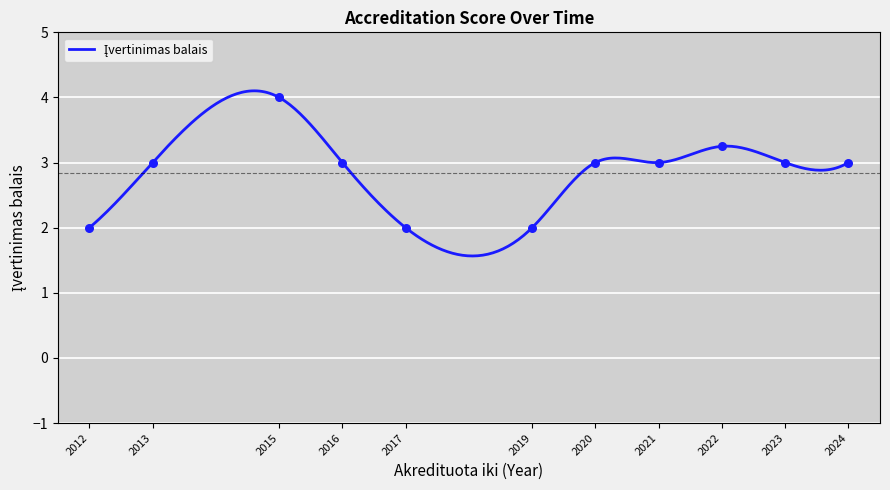

Which has a higher value, 2015 or 2013?

2015